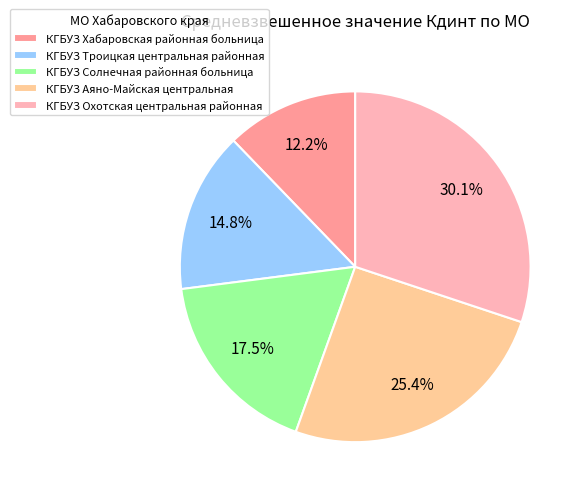

Rank the categories by value from highest to lowest.

КГБУЗ Охотская центральная районная, КГБУЗ Аяно-Майская центральная, КГБУЗ Солнечная районная больница, КГБУЗ Троицкая центральная районная, КГБУЗ Хабаровская районная больница